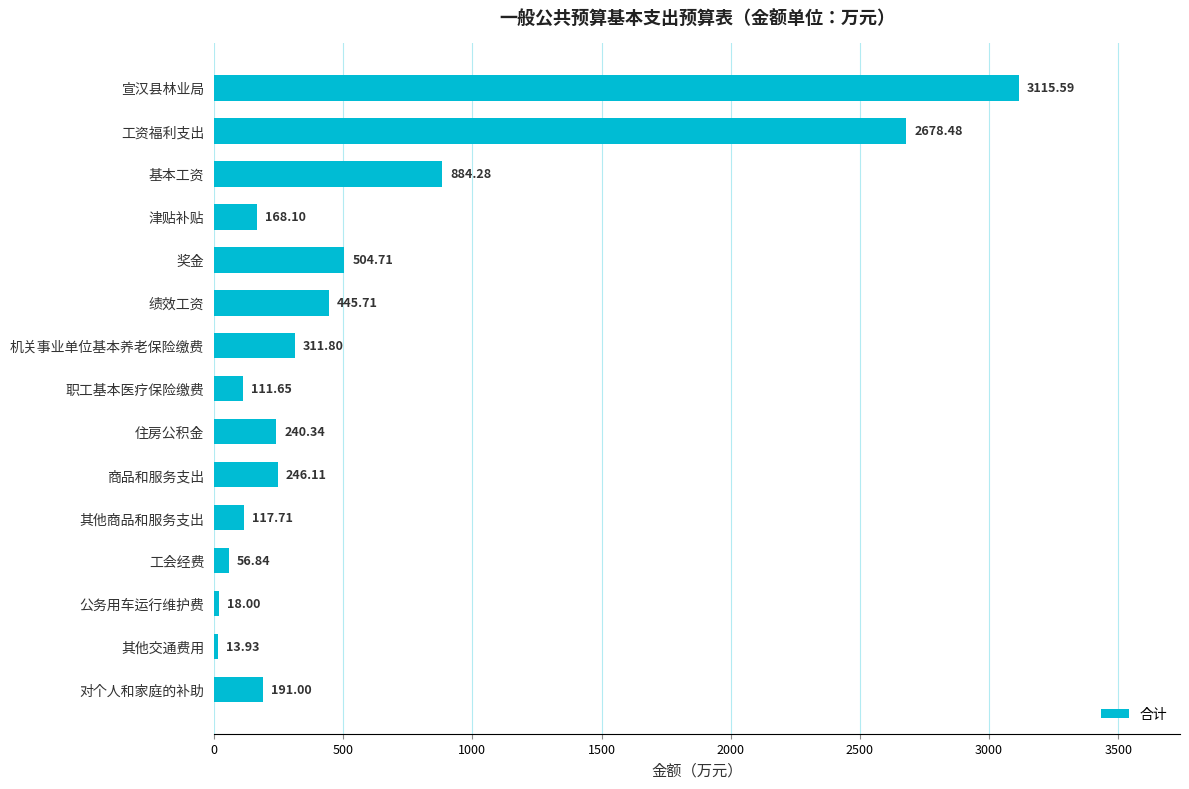

Between 职工基本医疗保险缴费 and 工会经费, which is larger?

职工基本医疗保险缴费